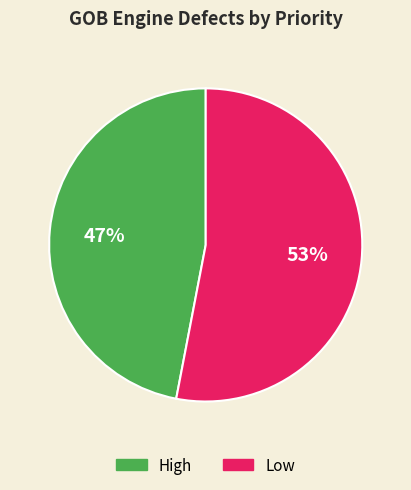

Does any single category account for the majority?

Yes